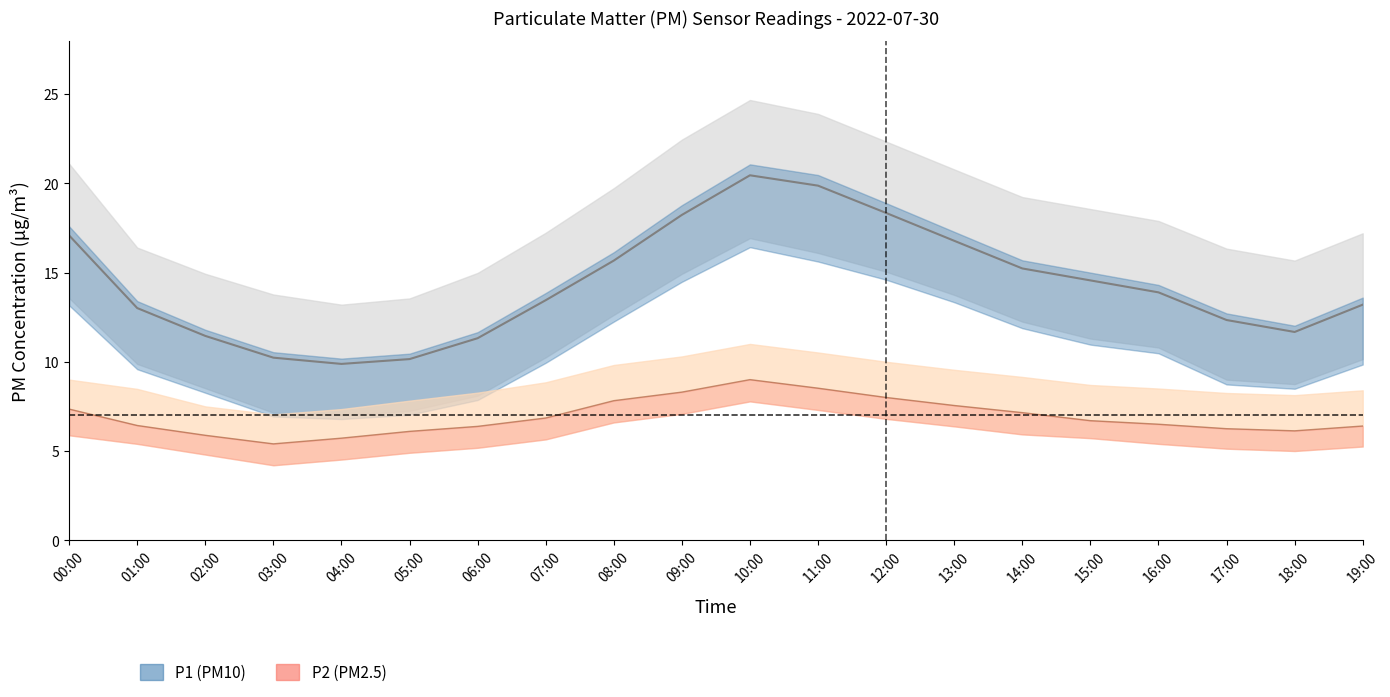

Reading right to left, what are all the values shown in this chart?

P1: 13.2	11.7	12.3	13.9	14.6	15.2	16.8	18.3	19.9	20.4	18.2	15.7	13.4	11.3	10.2	9.9	10.2	11.4	13.0	17.1
P1_upper: 17.2	15.7	16.3	17.9	18.6	19.2	20.8	22.3	23.9	24.7	22.4	19.7	17.2	15.0	13.6	13.2	13.8	14.9	16.4	21.1
P1_lower: 10.2	8.8	9.0	10.8	11.3	12.2	13.8	15.1	16.1	16.9	14.9	12.6	10.2	8.1	7.2	7.0	7.2	8.5	9.9	13.6
P2: 6.4	6.1	6.2	6.5	6.7	7.2	7.5	8.0	8.5	9.0	8.3	7.8	6.8	6.4	6.1	5.7	5.4	5.9	6.4	7.3
P2_upper: 8.4	8.1	8.2	8.5	8.7	9.2	9.6	10.0	10.5	11.0	10.3	9.8	8.8	8.3	7.8	7.3	7.0	7.5	8.5	9.0
P2_lower: 5.2	5.0	5.1	5.4	5.7	5.9	6.4	6.8	7.3	7.8	7.1	6.6	5.7	5.2	4.9	4.5	4.2	4.8	5.4	5.9